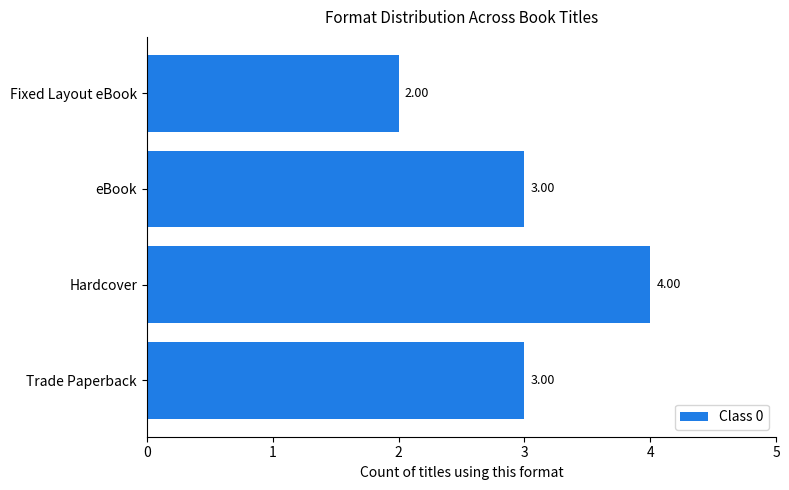

What is the sum of all values?

12